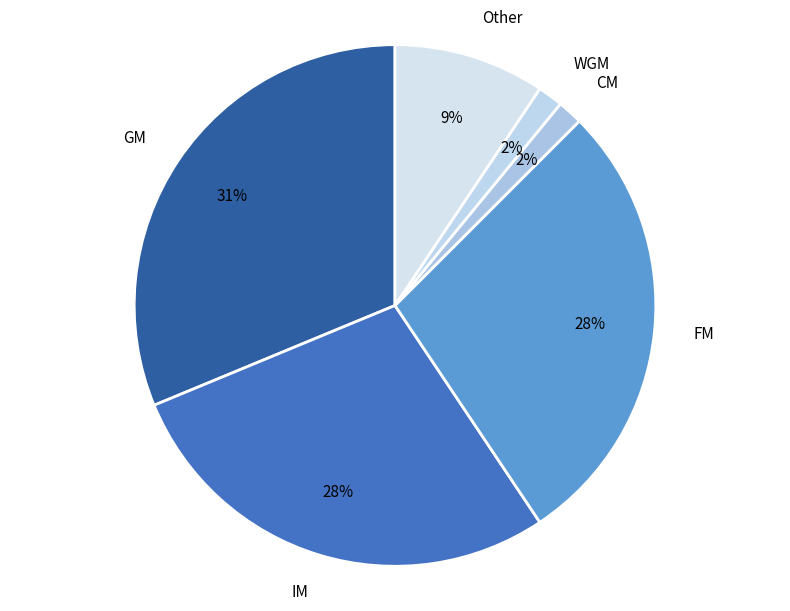

Which category has the biggest portion of the pie?

GM